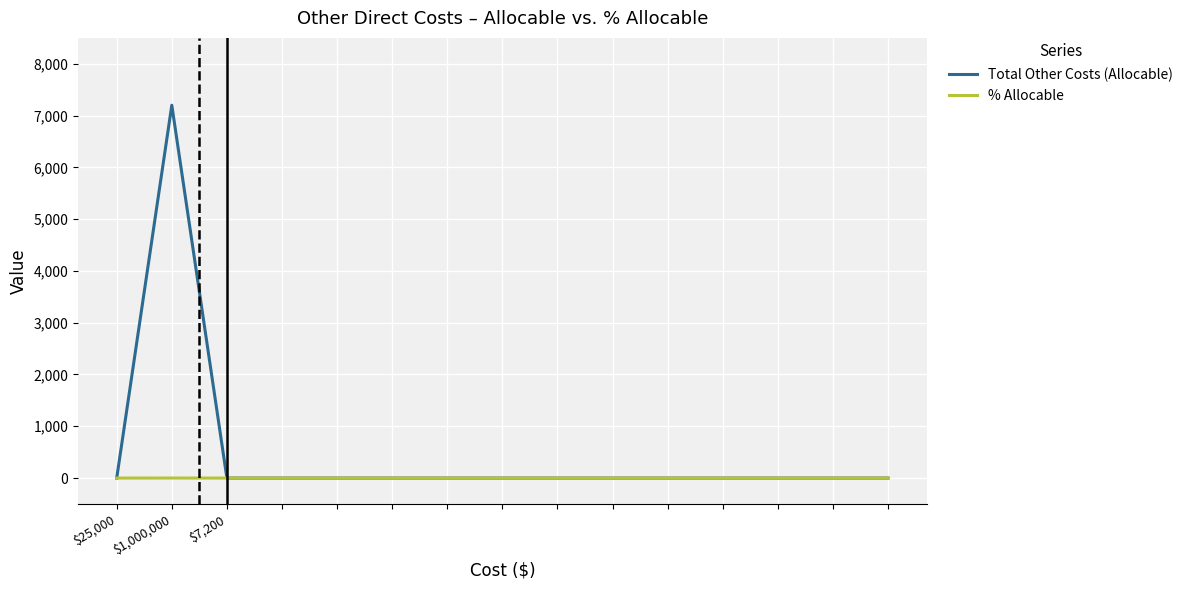

Which series has the largest total across all categories?

Total Other Costs (Allocable)